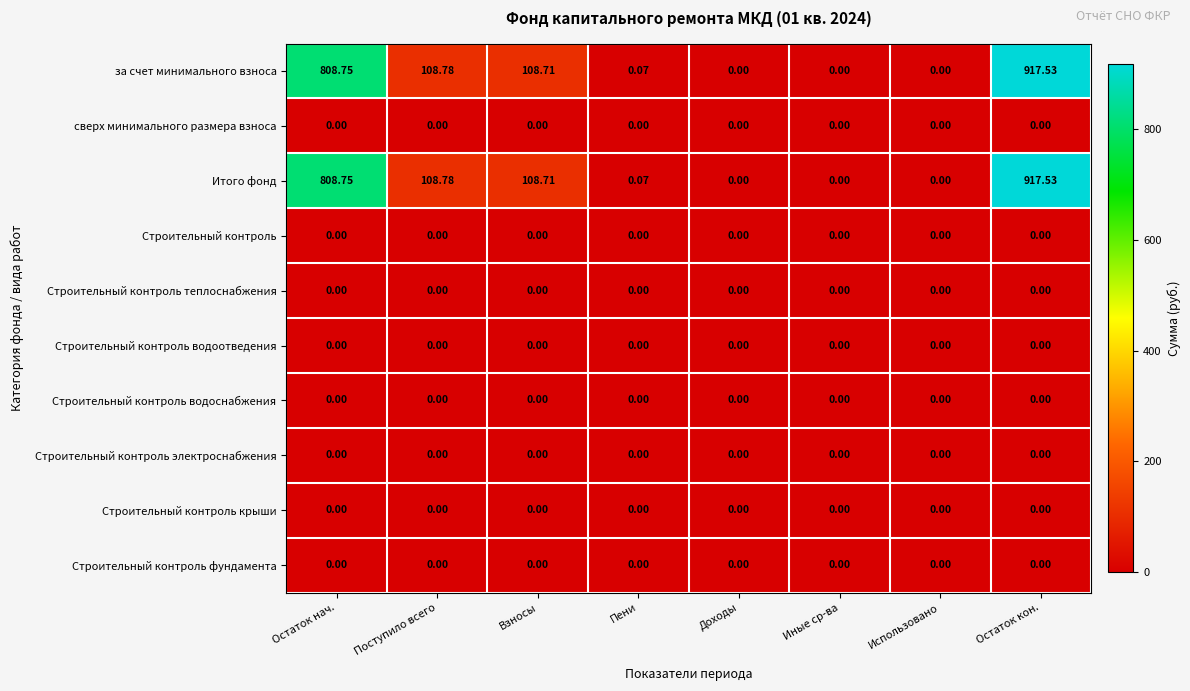

Where is за счет минимального взноса nearest to the value 458?

Поступило всего